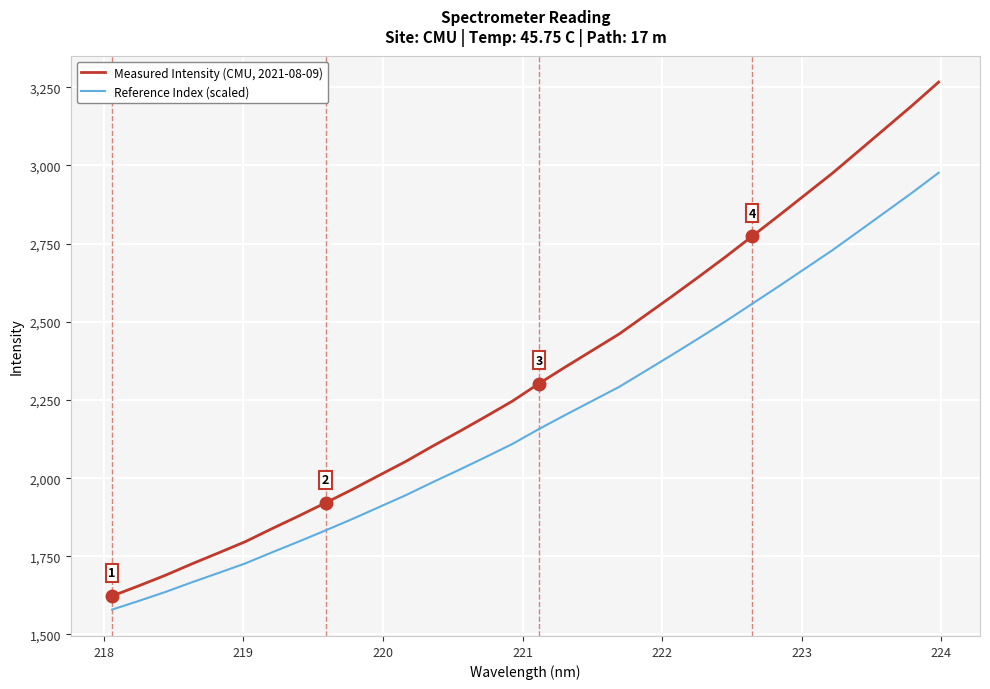

True or false: Reference Index (scaled) and Measured Intensity (CMU, 2021-08-09) intersect in this chart.

False